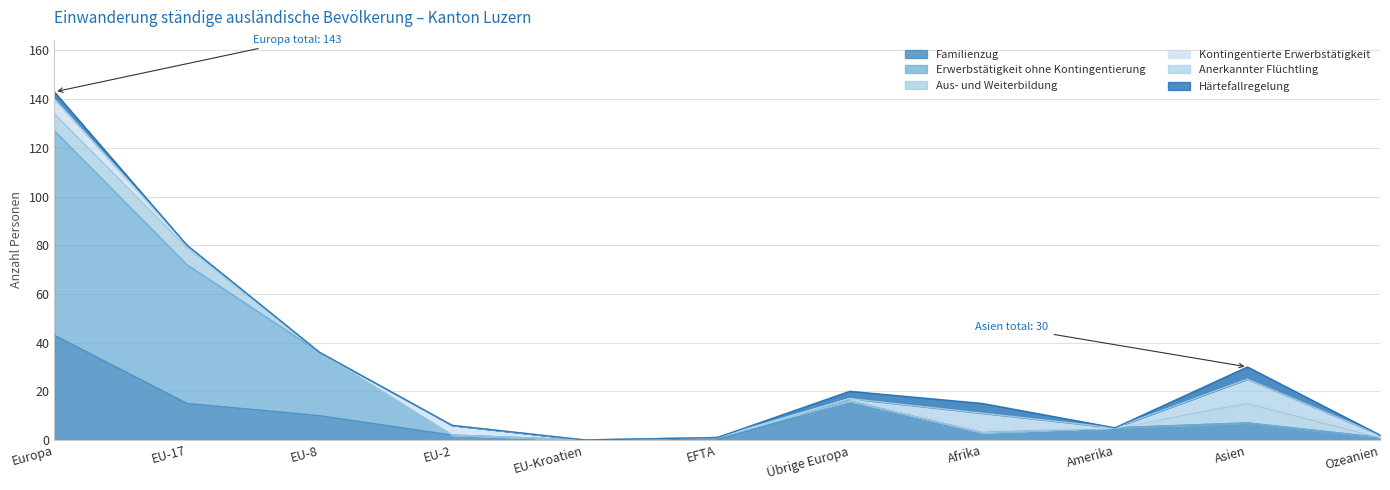

Reading left to right, what are all the values shown in this chart?

Familienzug: Europa=43	EU-17=15	EU-8=10	EU-2=2	EU-Kroatien=0	EFTA=0	Übrige Europa=16	Afrika=3	Amerika=5	Asien=7	Ozeanien=1
Erwerbstätigkeit ohne Kontingentierung: Europa=84	EU-17=57	EU-8=26	EU-2=0	EU-Kroatien=0	EFTA=1	Übrige Europa=0	Afrika=0	Amerika=0	Asien=0	Ozeanien=0
Aus- und Weiterbildung: Europa=7	EU-17=7	EU-8=0	EU-2=0	EU-Kroatien=0	EFTA=0	Übrige Europa=0	Afrika=0	Amerika=0	Asien=8	Ozeanien=0
Kontingentierte Erwerbstätigkeit: Europa=6	EU-17=1	EU-8=0	EU-2=4	EU-Kroatien=0	EFTA=0	Übrige Europa=1	Afrika=1	Amerika=0	Asien=1	Ozeanien=1
Anerkannter Flüchtling: Europa=0	EU-17=0	EU-8=0	EU-2=0	EU-Kroatien=0	EFTA=0	Übrige Europa=0	Afrika=7	Amerika=0	Asien=9	Ozeanien=0
Härtefallregelung: Europa=3	EU-17=0	EU-8=0	EU-2=0	EU-Kroatien=0	EFTA=0	Übrige Europa=3	Afrika=4	Amerika=0	Asien=5	Ozeanien=0